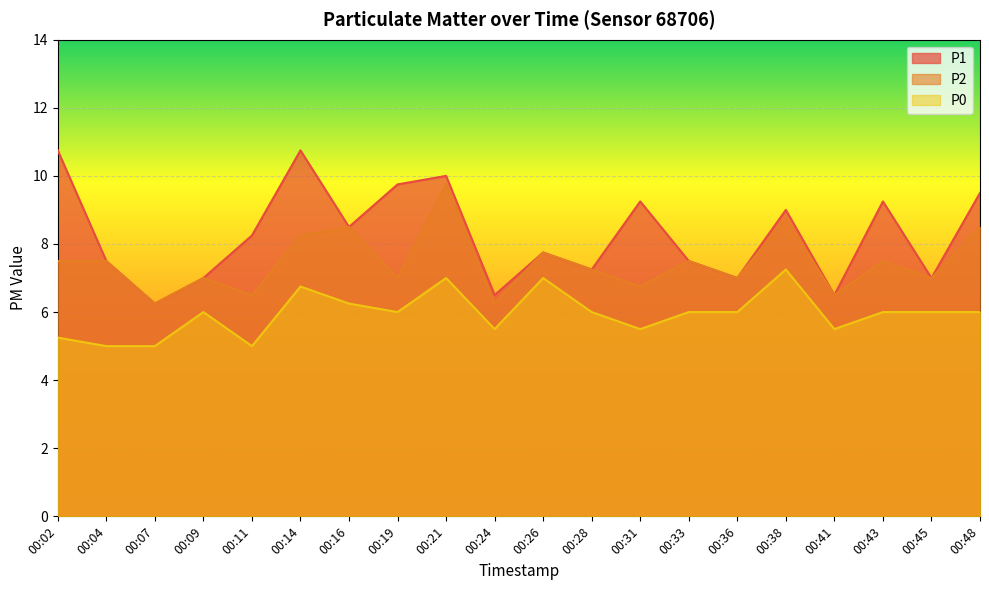

Which series has the widest spread of values?

P1